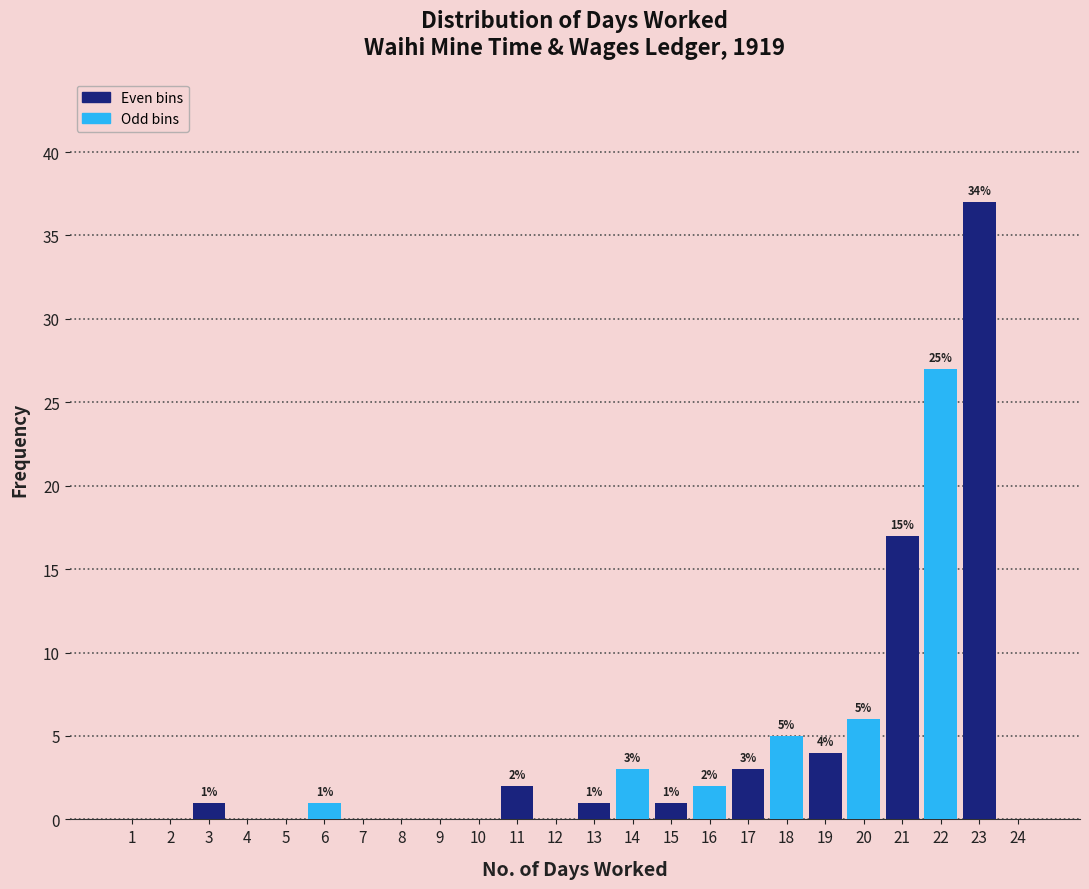

Over which range of the x-axis is the bar tallest?

22.5 to 23.5